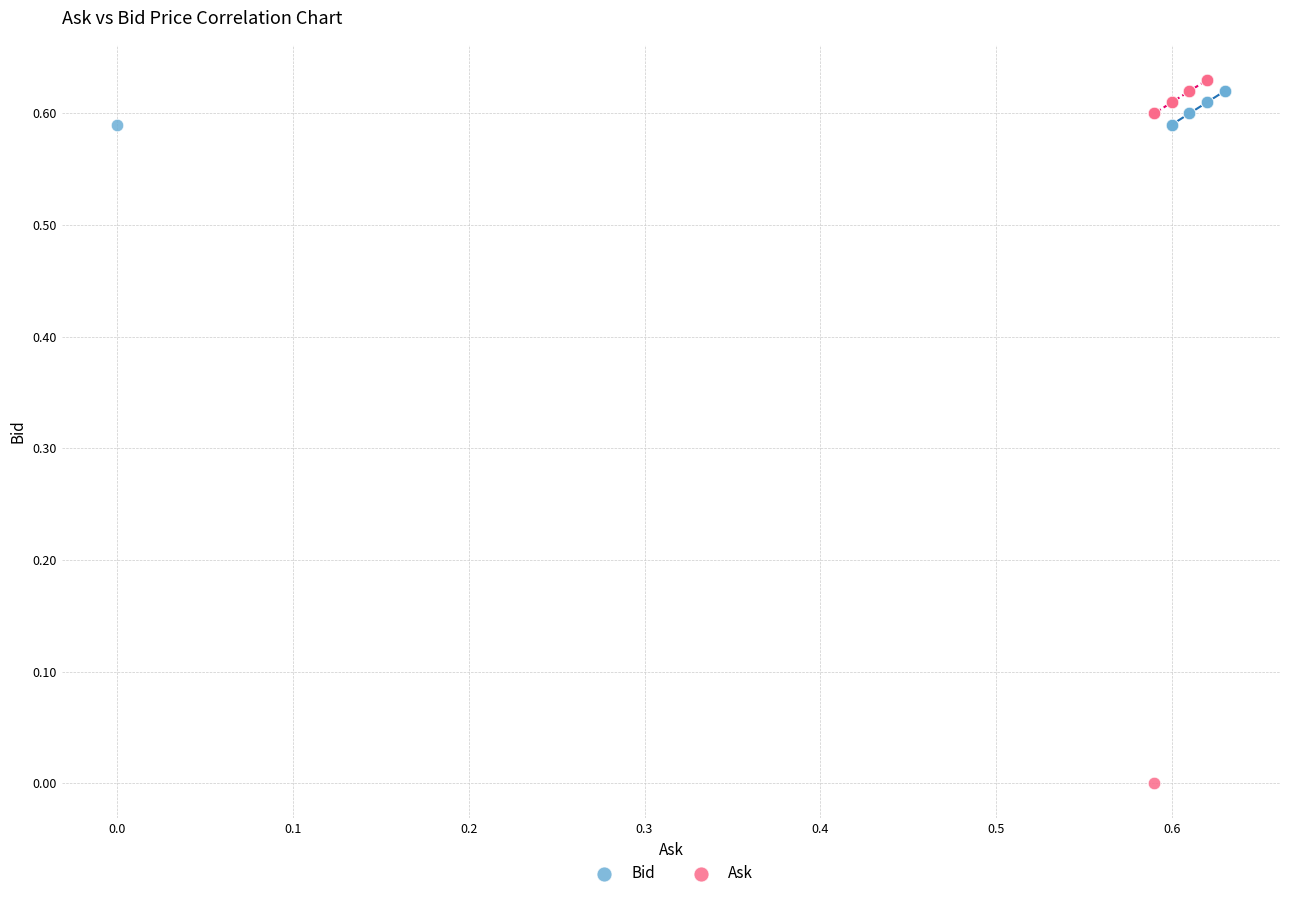

What are all the series names shown in the legend?

Bid, Ask